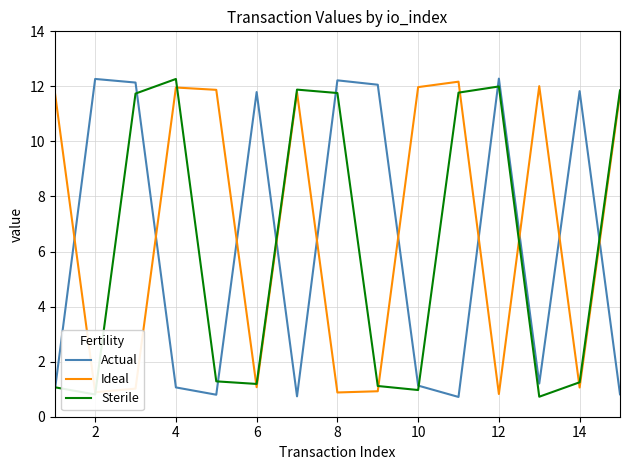

What is the maximum value for Sterile?

12.3